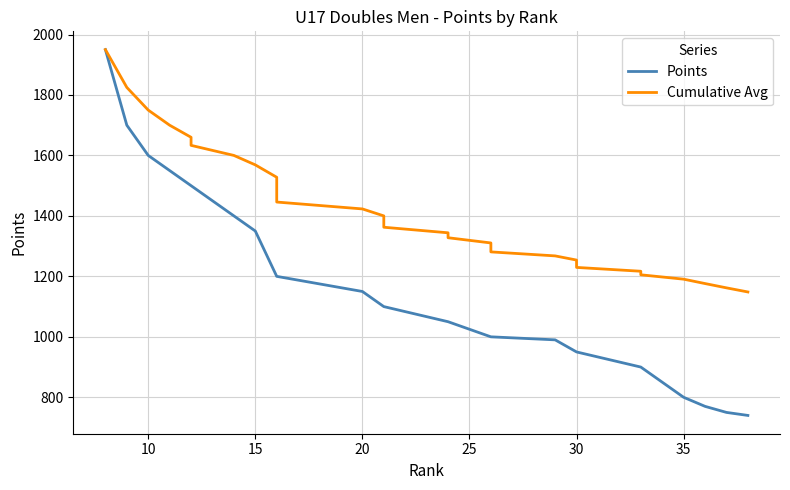

What is the smallest value displayed?

740.0